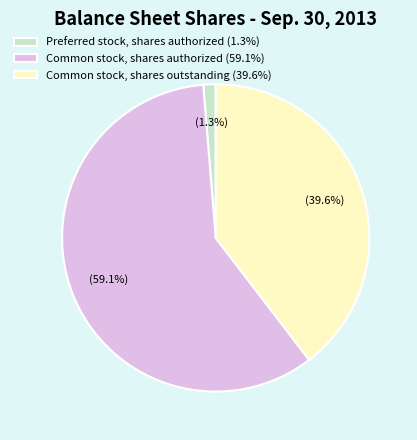

How many slices are in this pie chart?

3